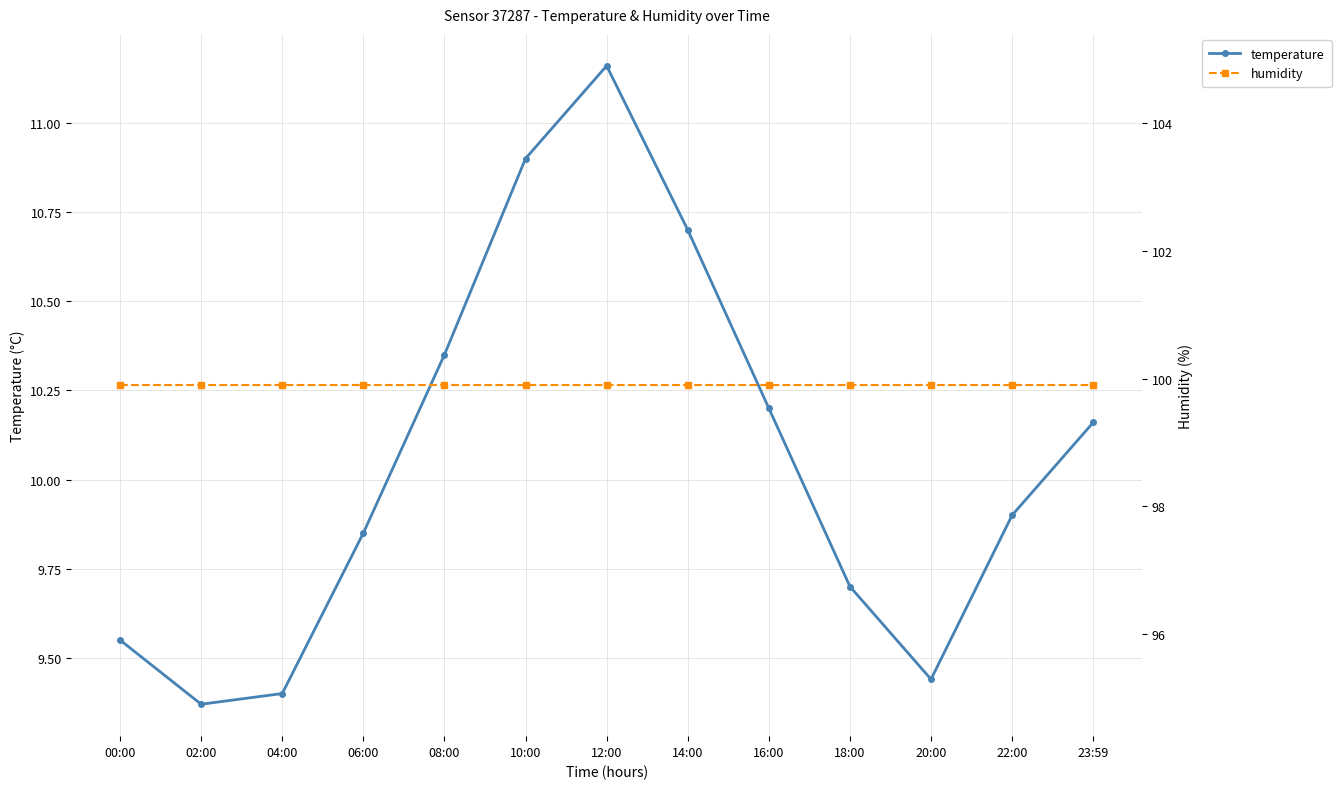

What are all the series names shown in the legend?

temperature, humidity